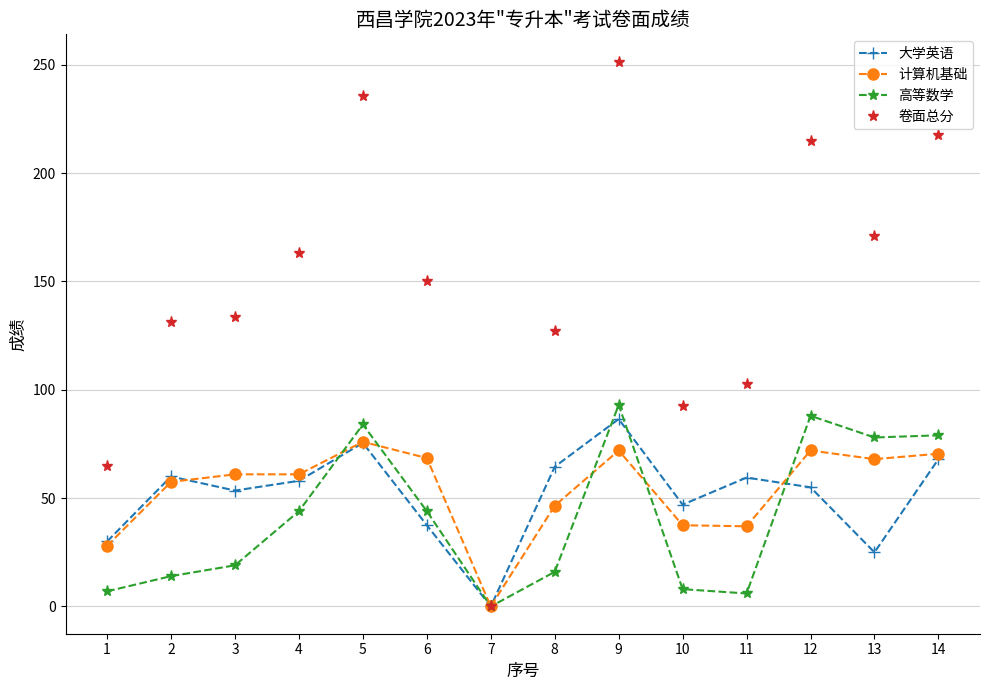

True or false: 卷面总分 has more than 2 interior local peaks.

True